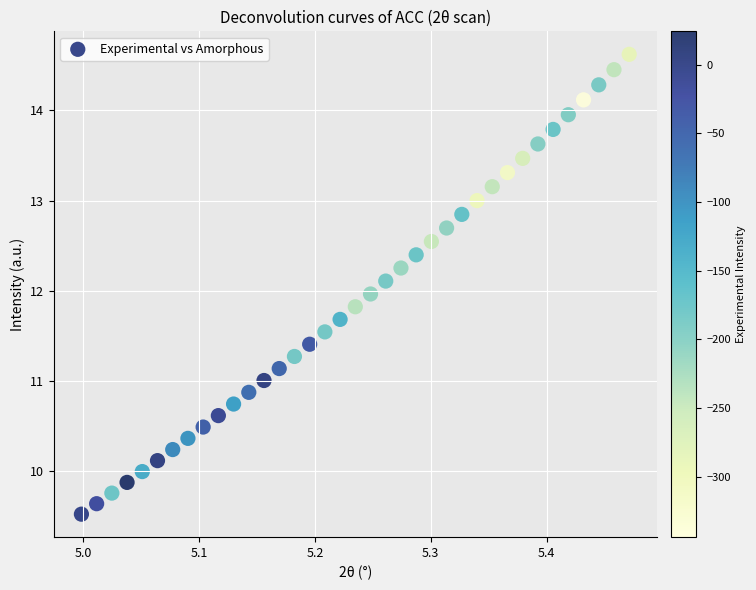

What is the range of X values (max minus min)?

0.5